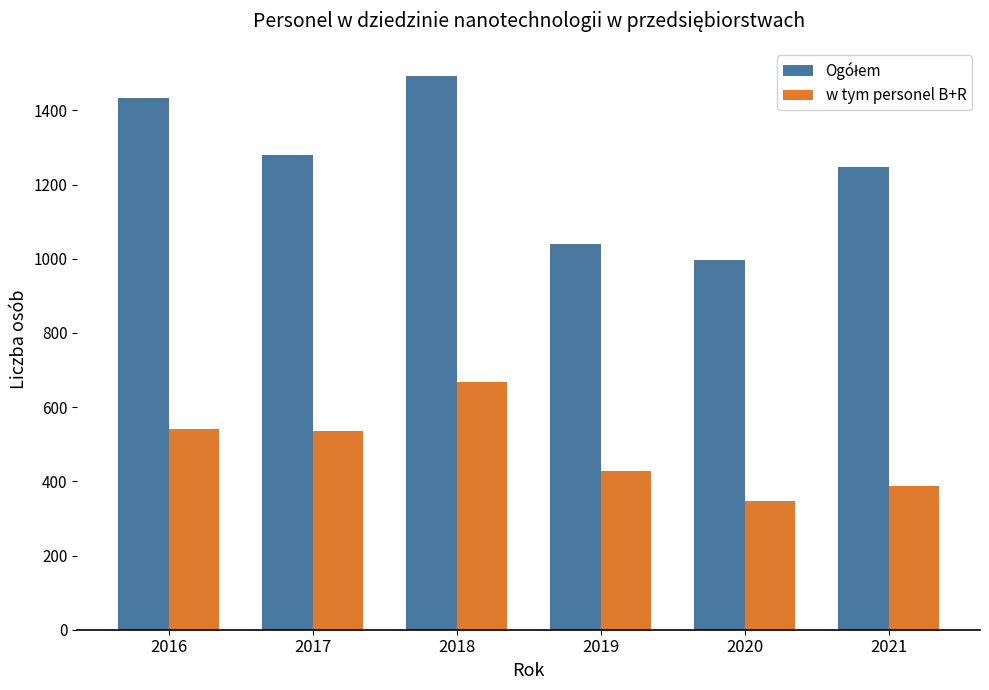

What is the average value of the w tym personel B+R series?

485